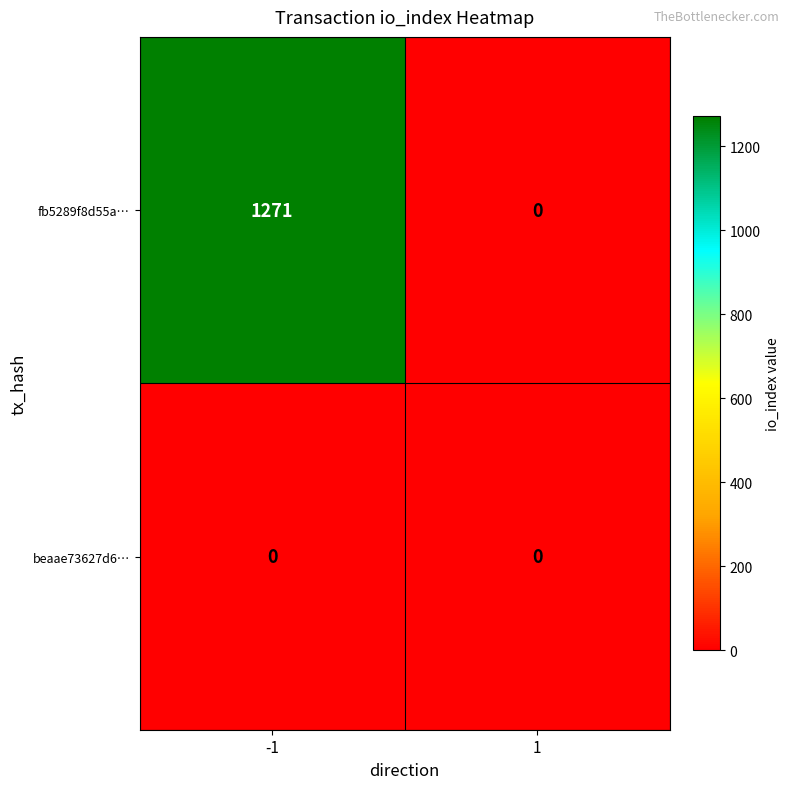

What is the average value of the fb5289f8d55a… series?

636